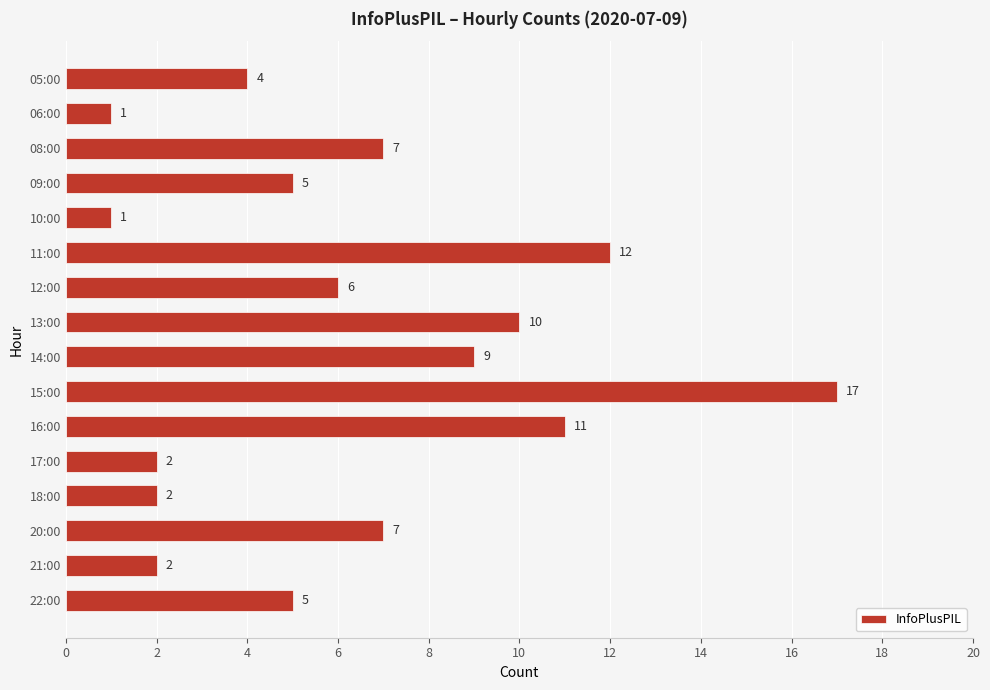

Count the number of data series in this chart.

1